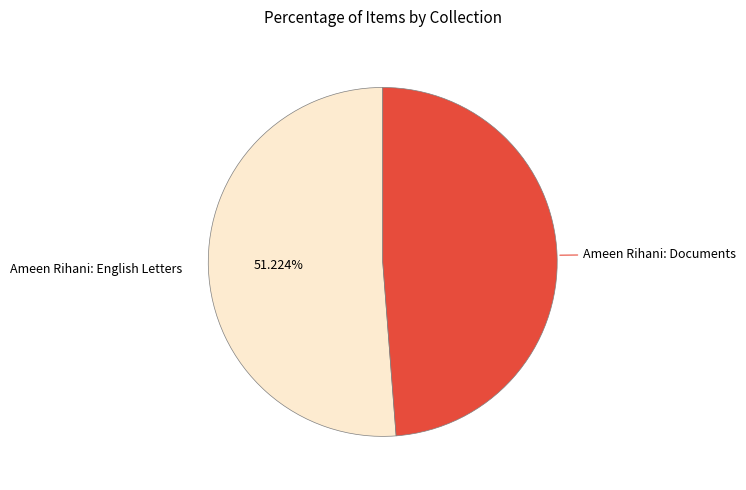

To the nearest percent, what is the difference between the largest and smallest slice percentages?

2%